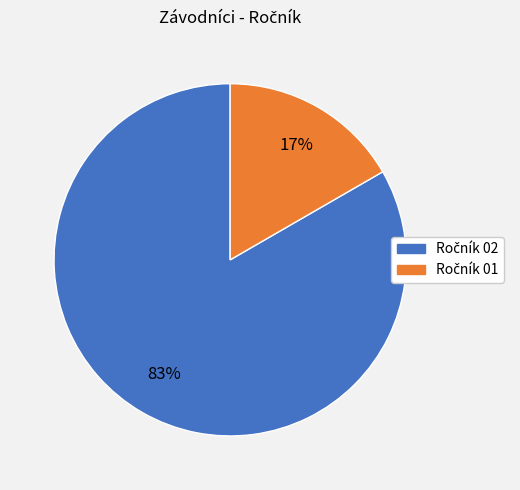

Is there any slice that represents more than half of the pie?

Yes